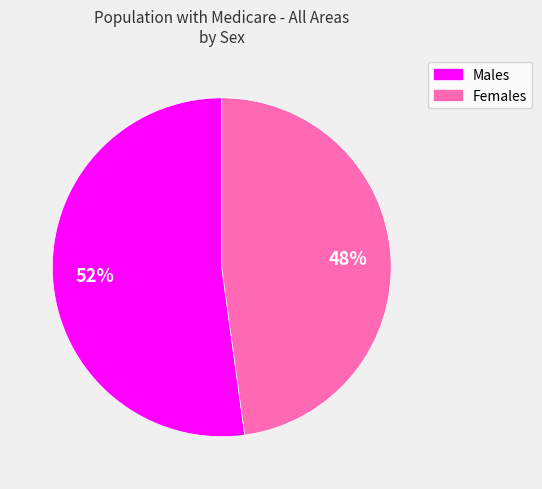

How many segments does this pie chart have?

2